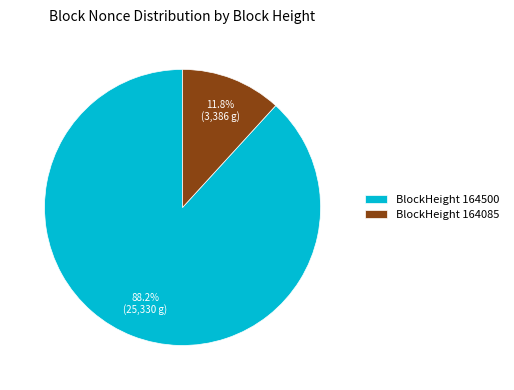

What is the largest slice in the pie chart?

BlockHeight 164500